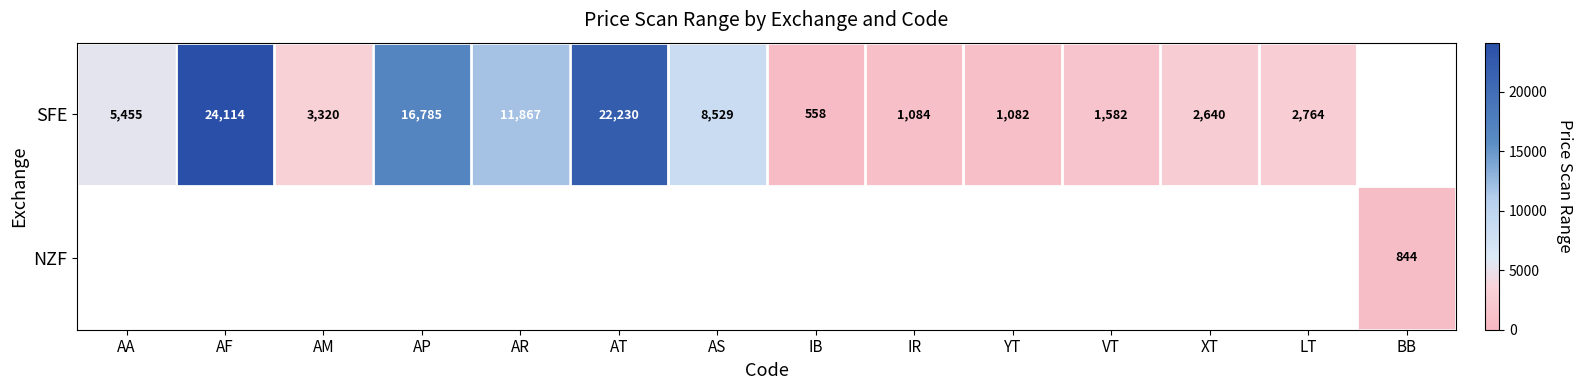

What is the difference between the SFE values at AA and AS?

3074